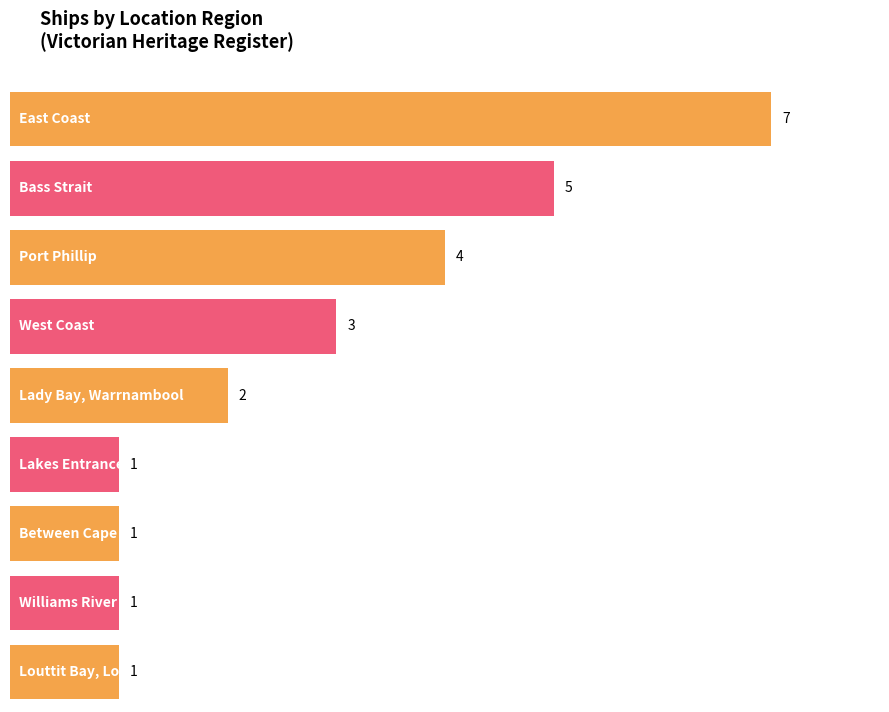

How many values exceed 2?

4